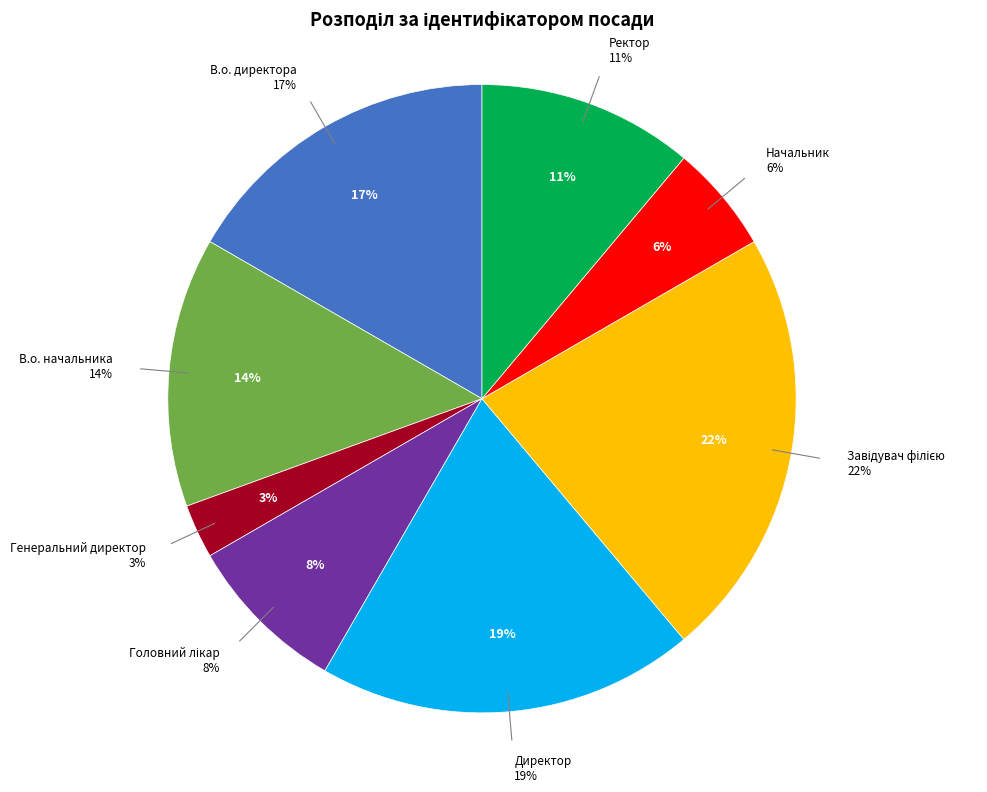

Count the number of slices in the pie.

8